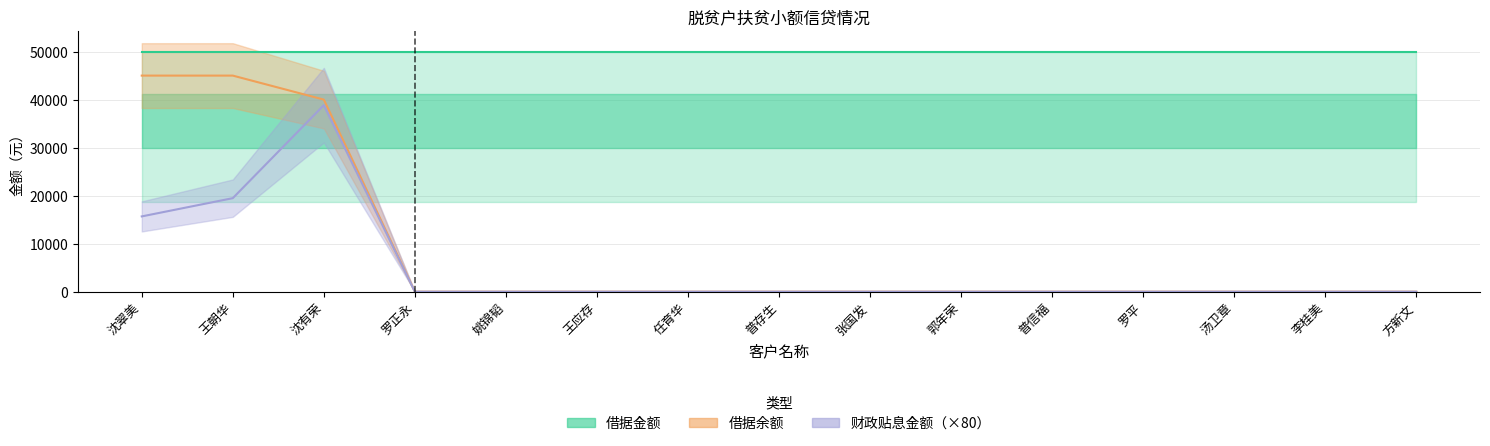

True or false: 财政贴息金额 and 借据余额 cross at least once.

False